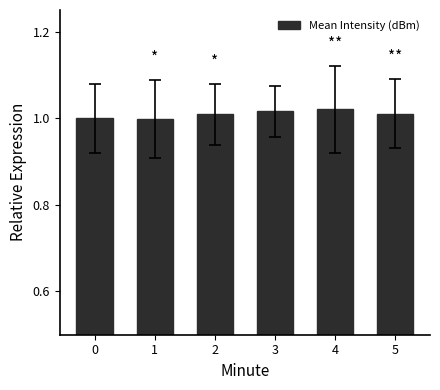

What is the sum of the values at 1 and 2?

2.0